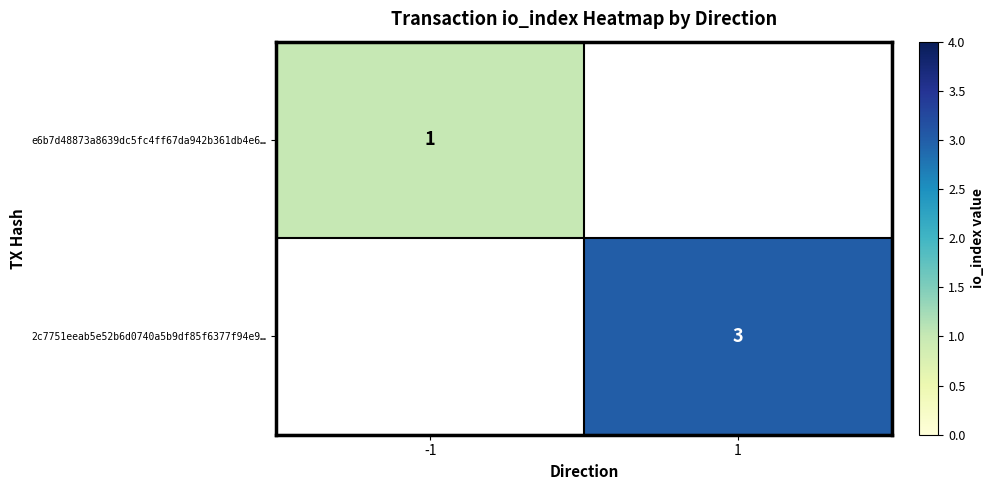

Is it true that e6b7d48873a8639dc5fc4ff67da942b361db4e6… equals 1 at -1?

True